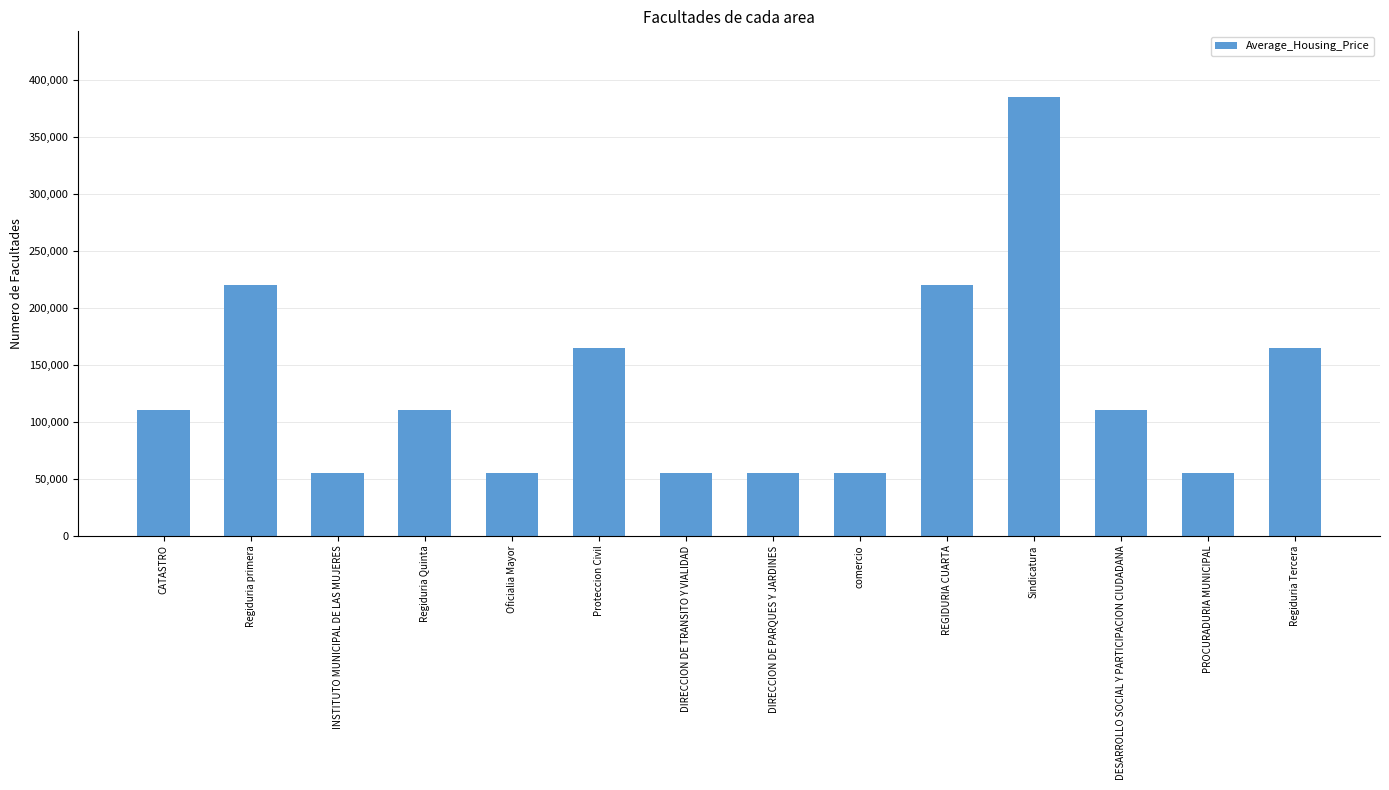

What is the sum of the values at Regiduria Quinta and Proteccion Civil?

275000